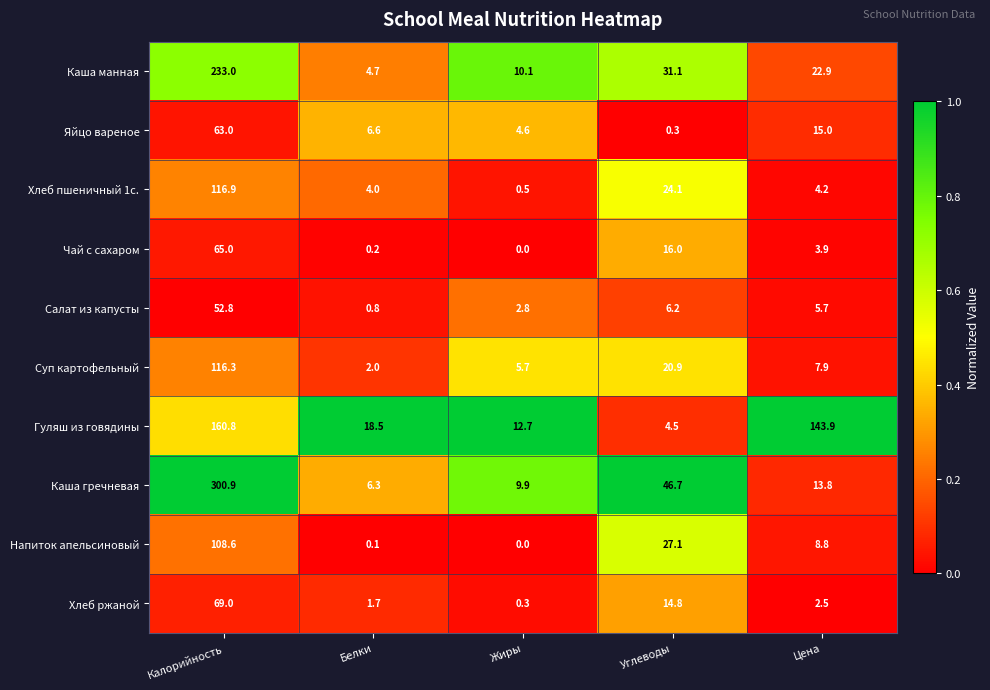

Rank the series by their maximum value, from highest to lowest.

Каша гречневая, Каша манная, Гуляш из говядины, Хлеб пшеничный 1с., Суп картофельный, Напиток апельсиновый, Хлеб ржаной, Чай с сахаром, Яйцо вареное, Салат из капусты